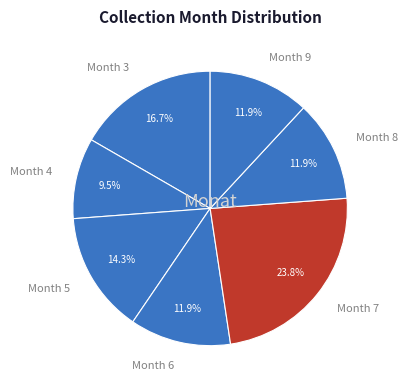

What is the total percentage of Month 7 and Month 8?

35.7%